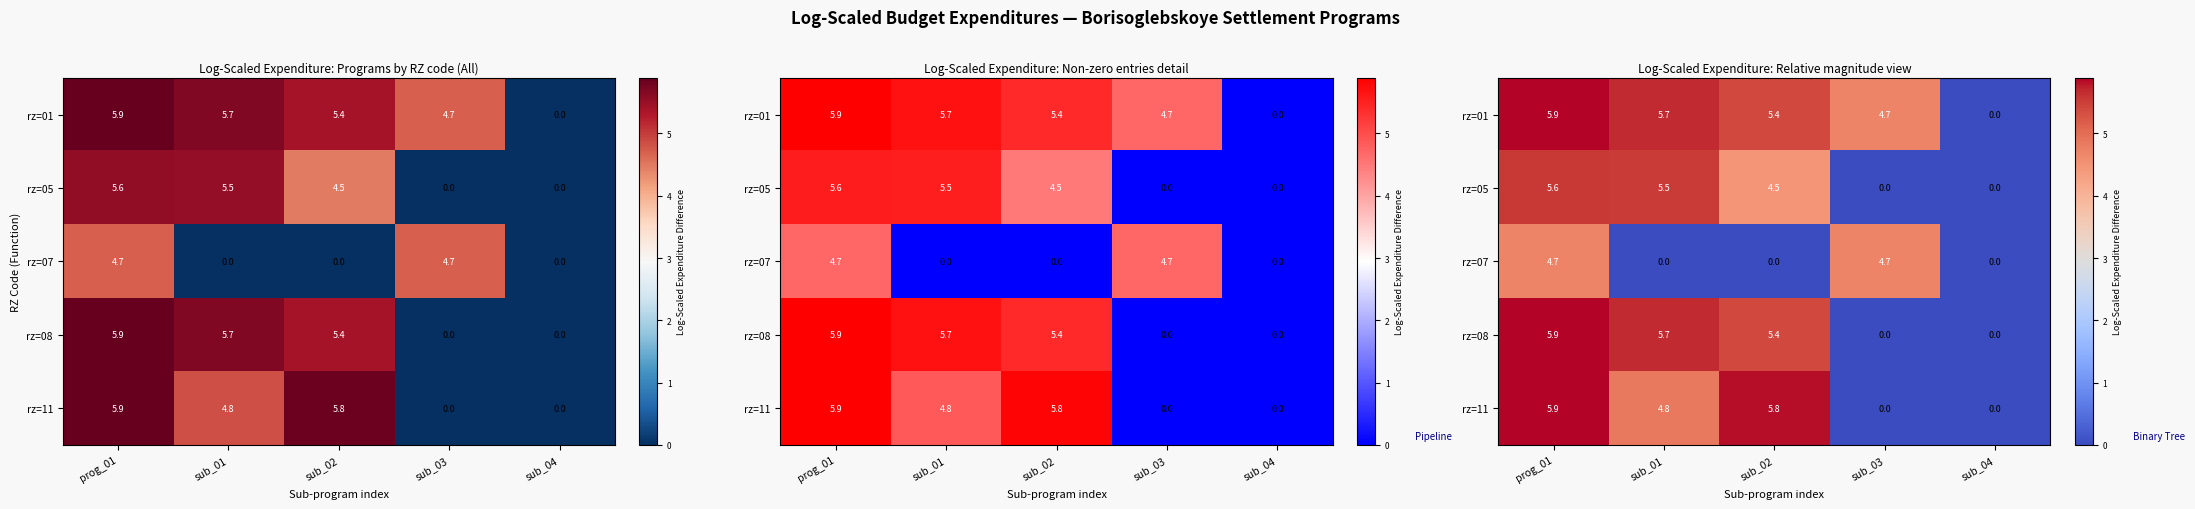

How many data points in rz=11 are above 4?

3